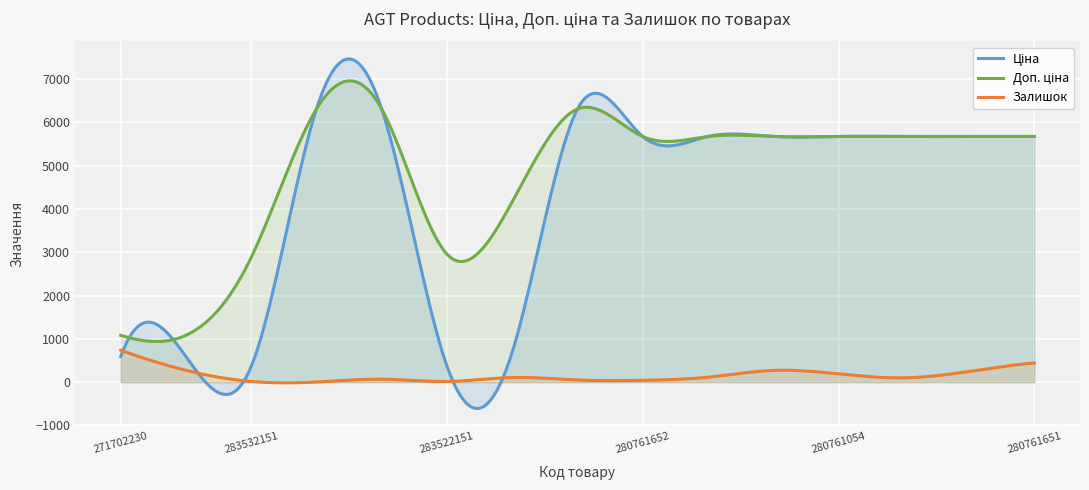

What is the minimum value shown in the chart?

-609.2